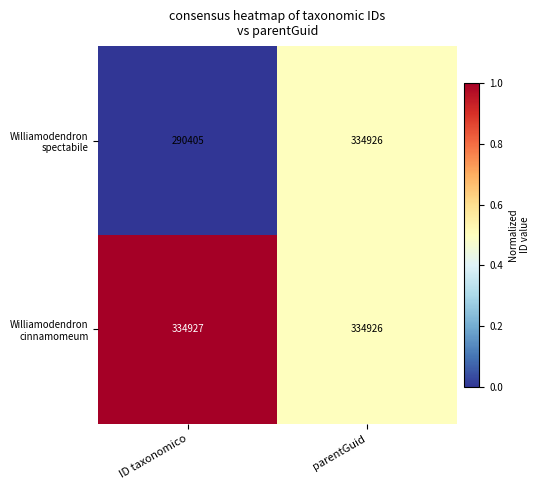

What is the smallest value displayed?

290405